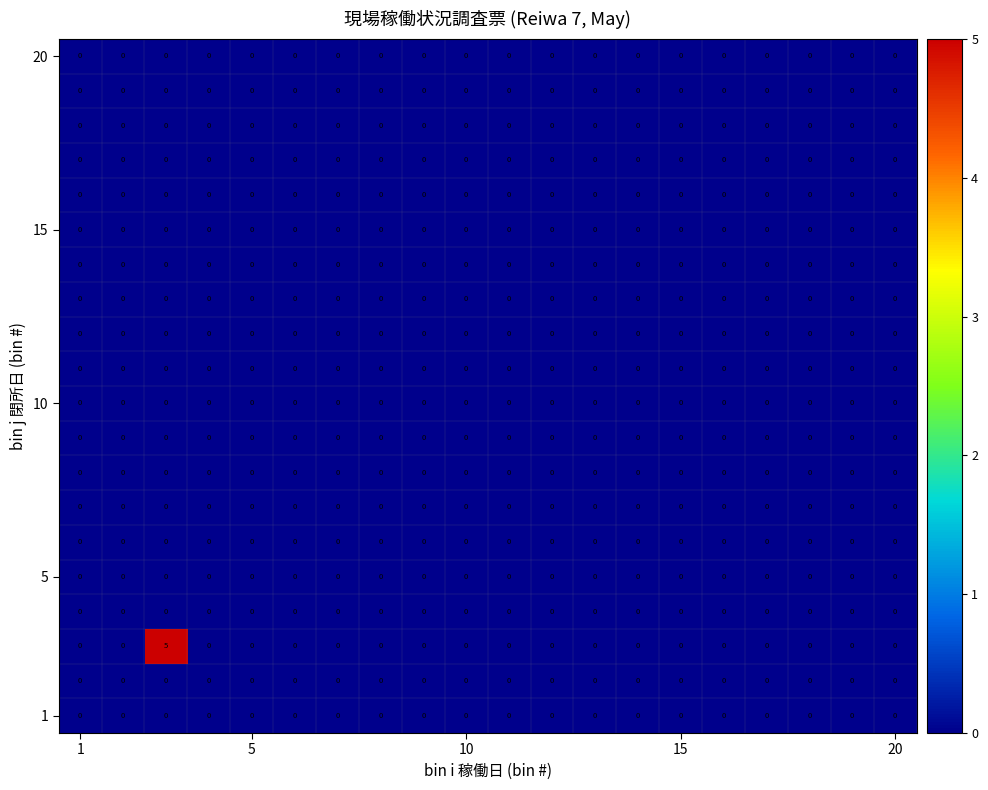

What is the maximum value shown in the chart?

5